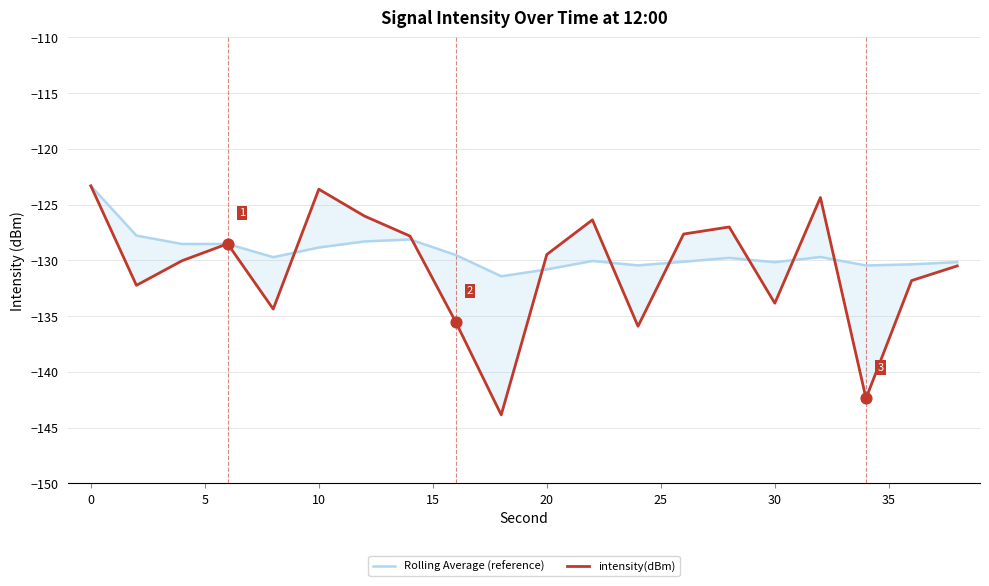

Which series has the largest total across all categories?

Rolling Average (reference)